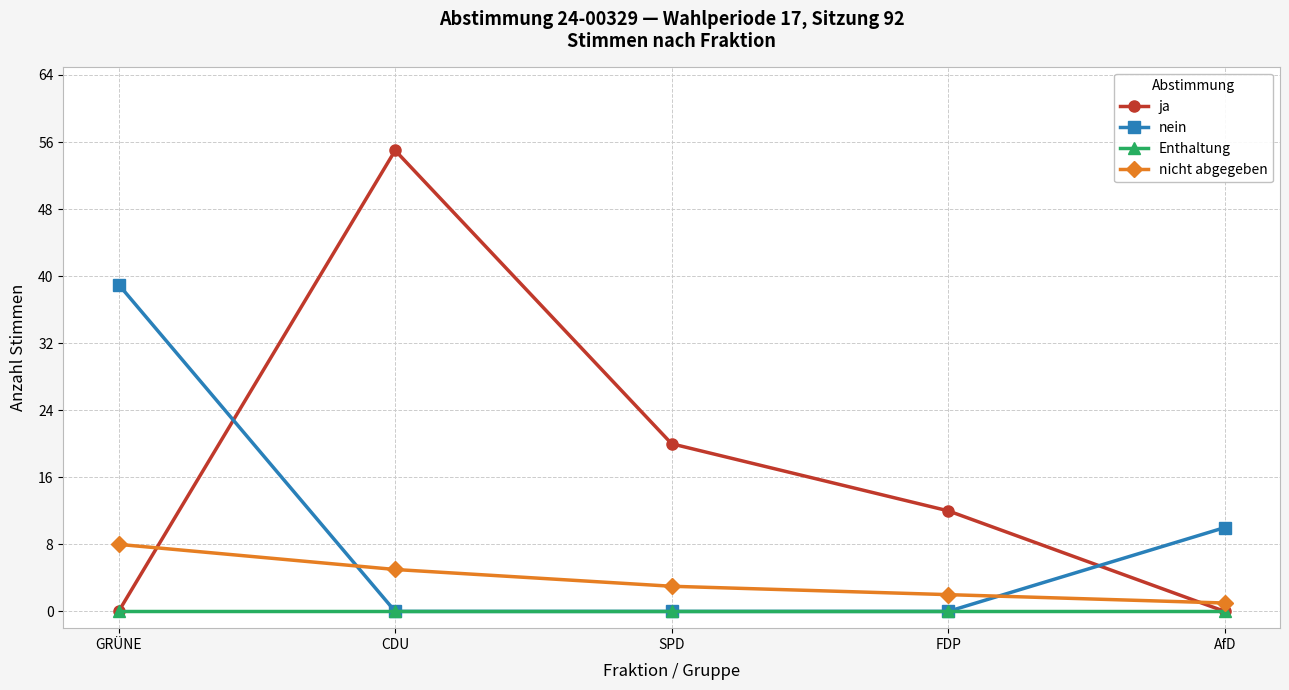

What is the spread (max minus min) of values at CDU?

55